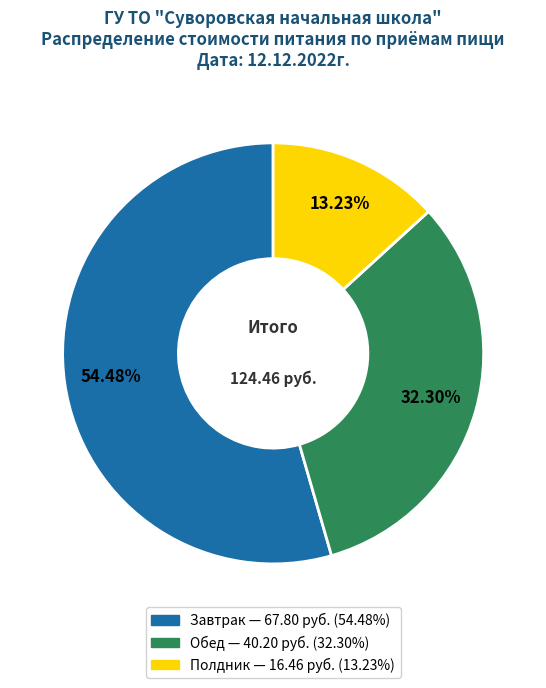

Is there a majority slice in this chart?

Yes